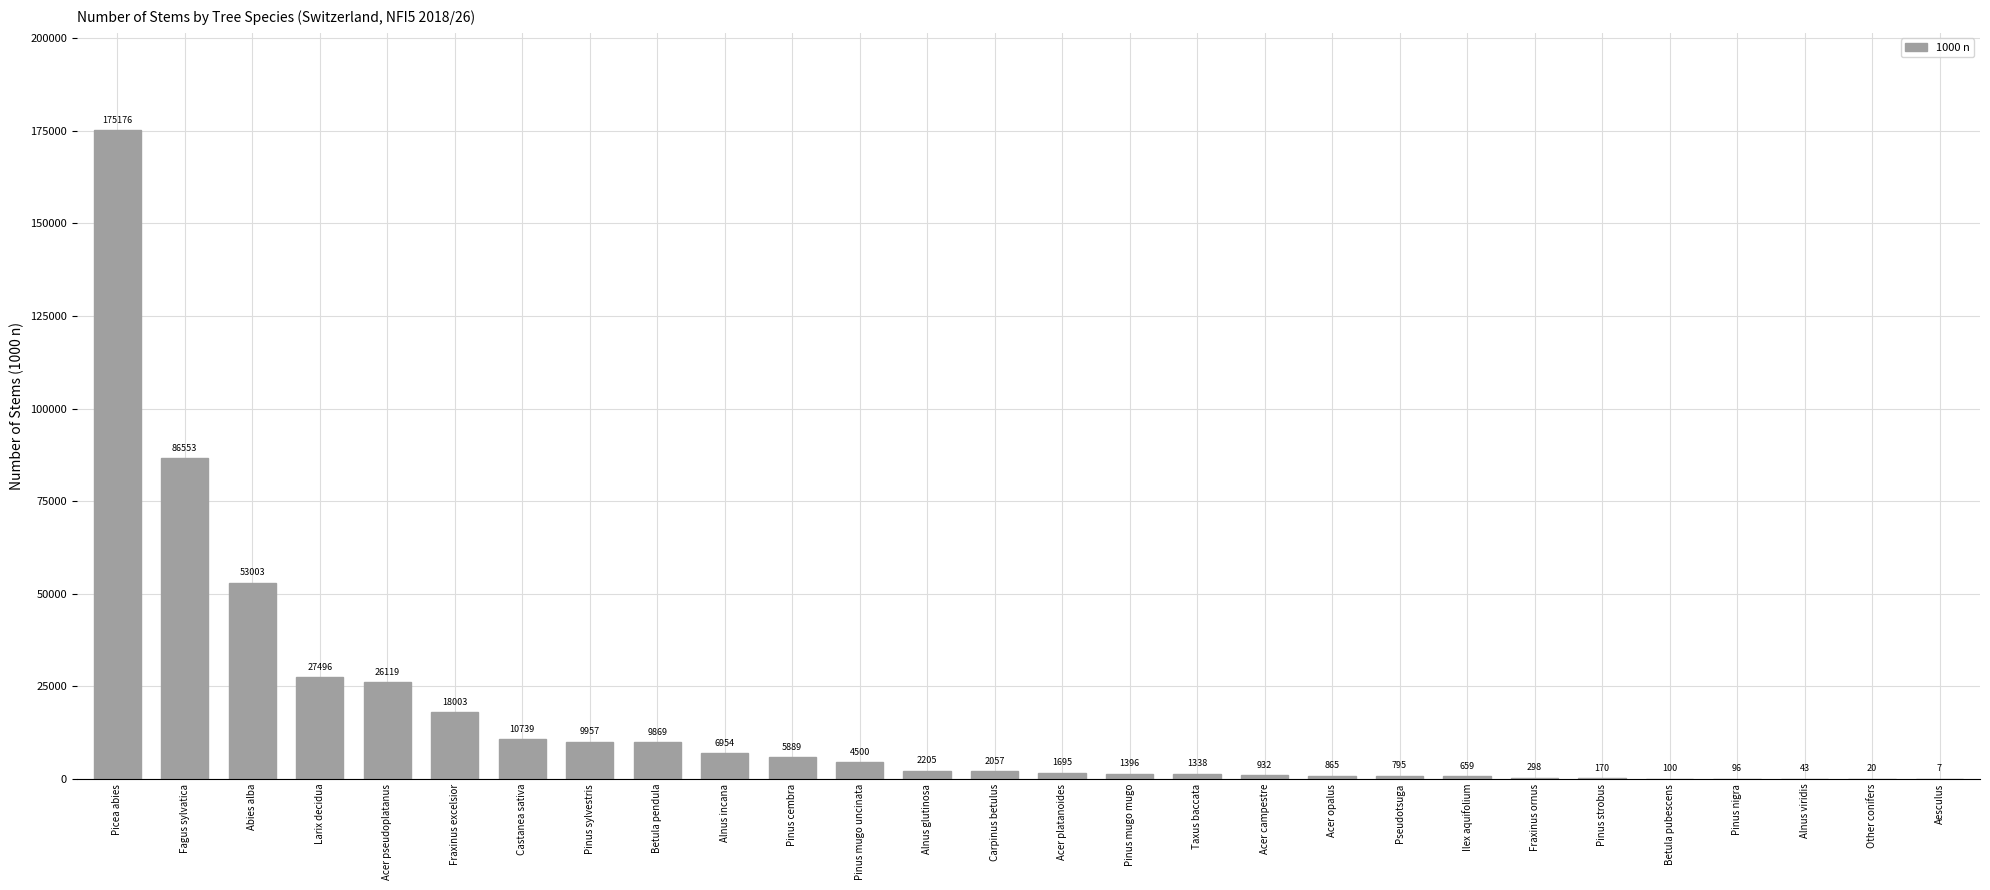

What is the change in value from Alnus glutinosa to Acer platanoides?

-510